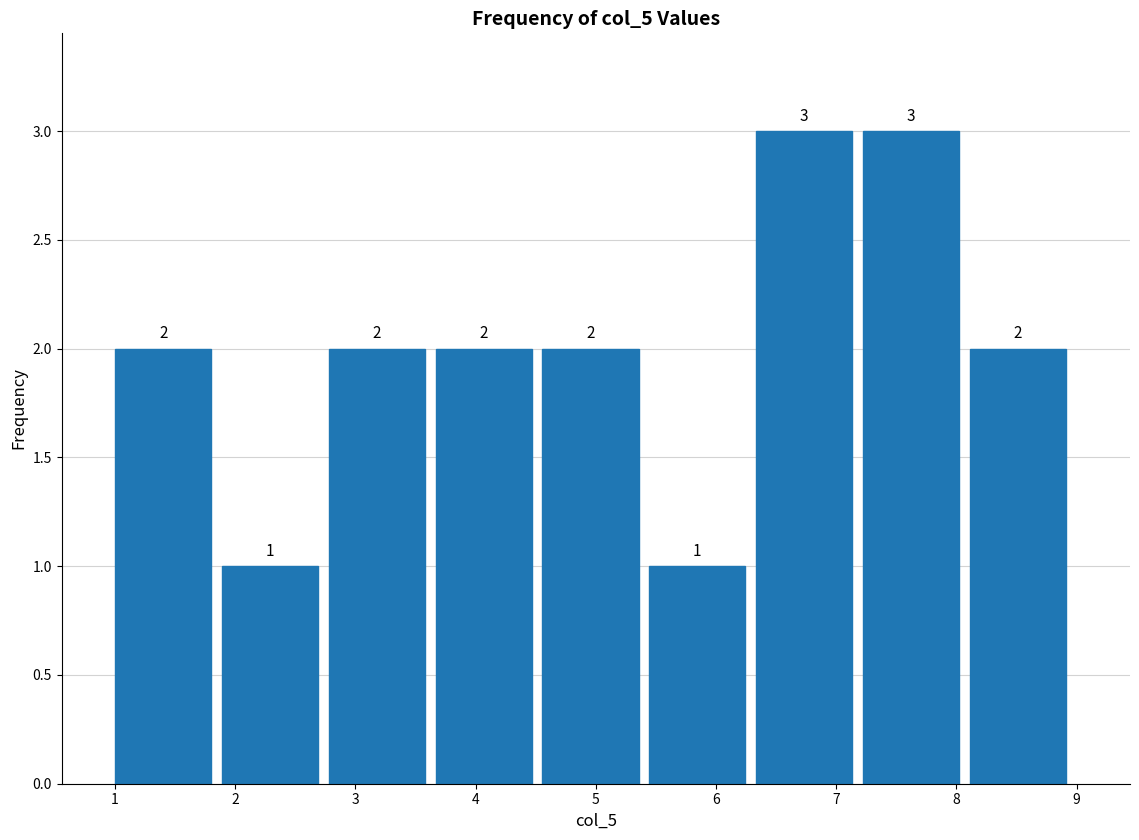

Reading left to right, transcribe this chart: for each bar, give the range it covers on the x-axis and its height. The bar edges are not printed on the chart, so give them approximately, as read against the axis.

1.0 to 1.9: 2
1.9 to 2.8: 1
2.8 to 3.7: 2
3.7 to 4.6: 2
4.6 to 5.4: 2
5.4 to 6.3: 1
6.3 to 7.2: 3
7.2 to 8.1: 3
8.1 to 9.0: 2